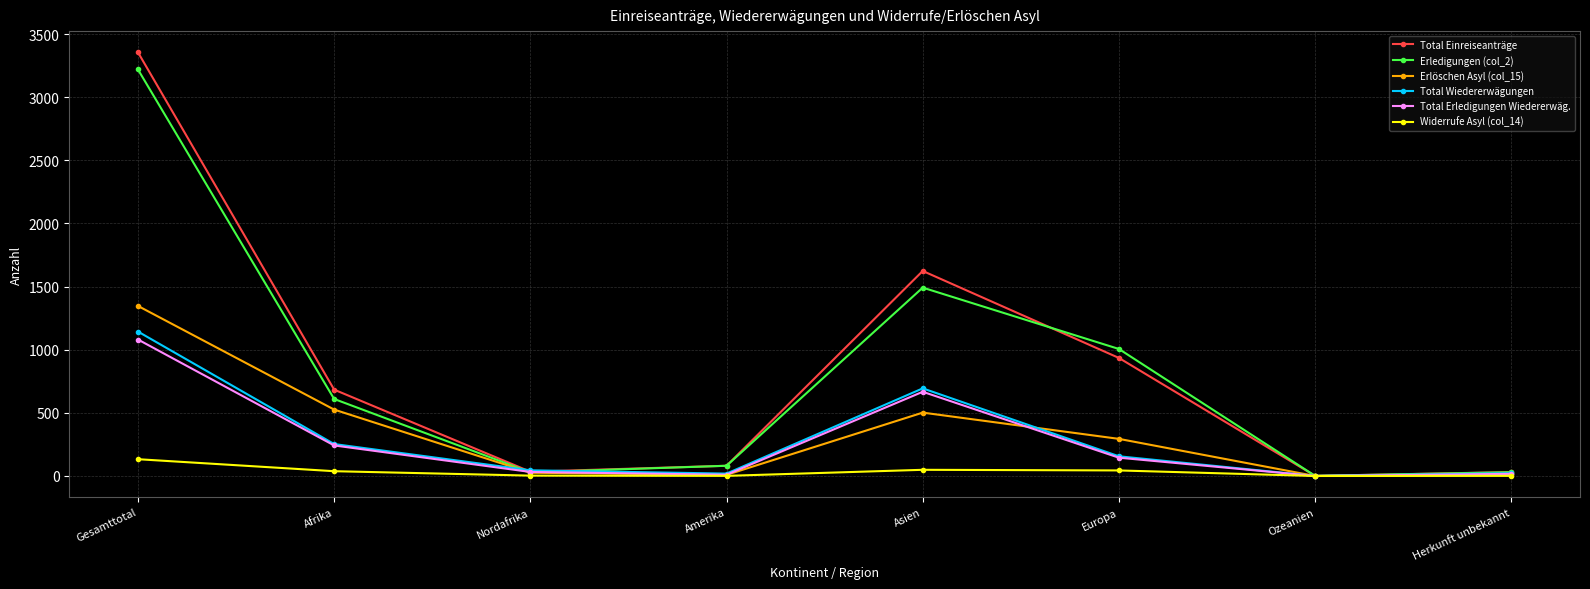

True or false: Total Einreiseanträge has a value of 684 at Afrika.

True